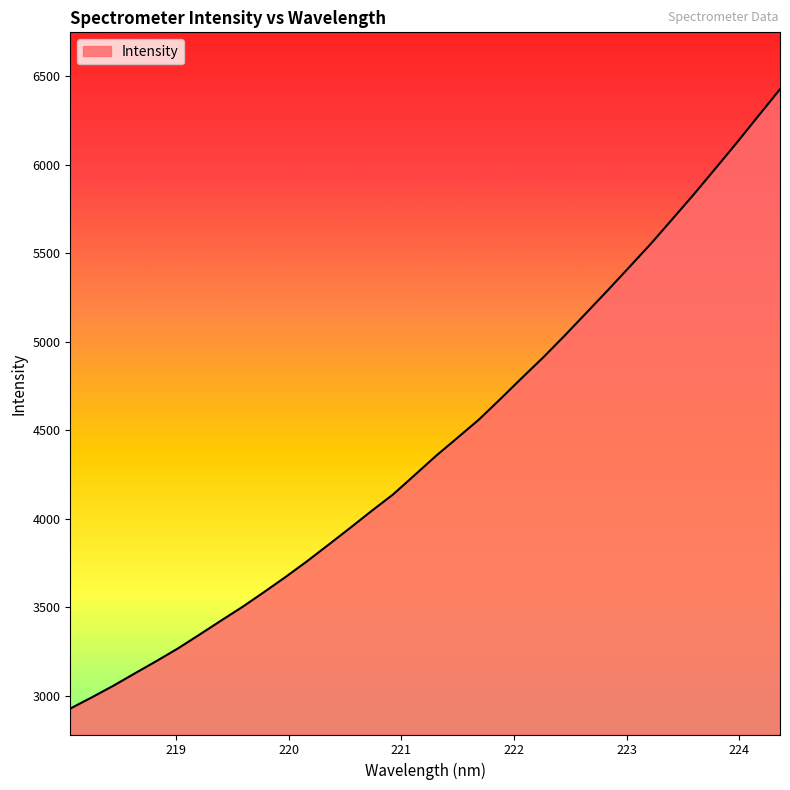

What is the minimum value shown in the chart?

2929.2